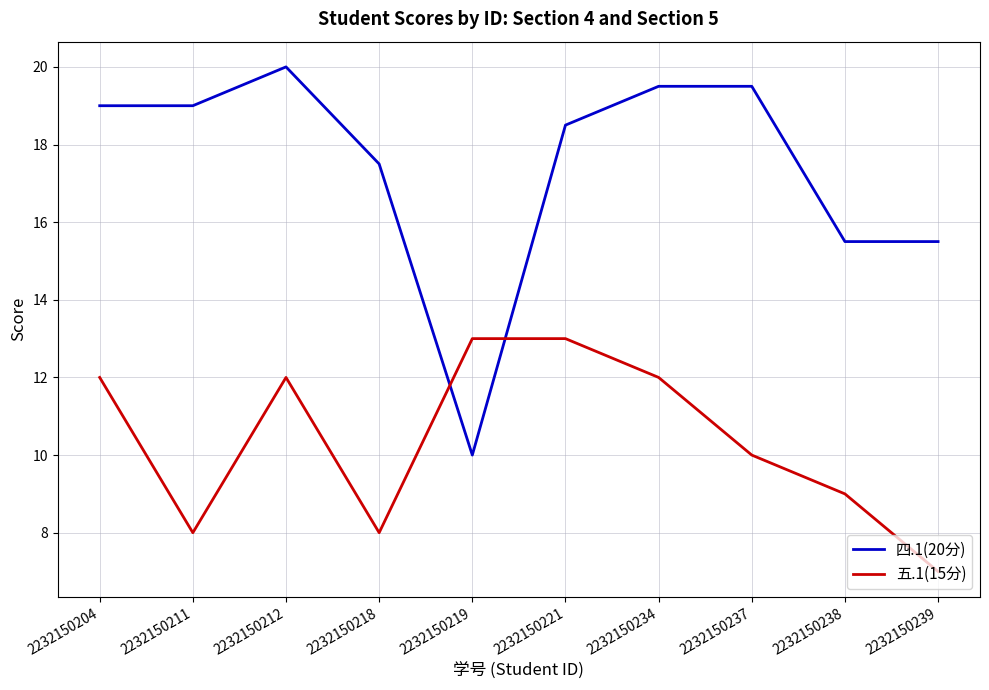

What is the spread (max minus min) of values at 2232150219?

3.0